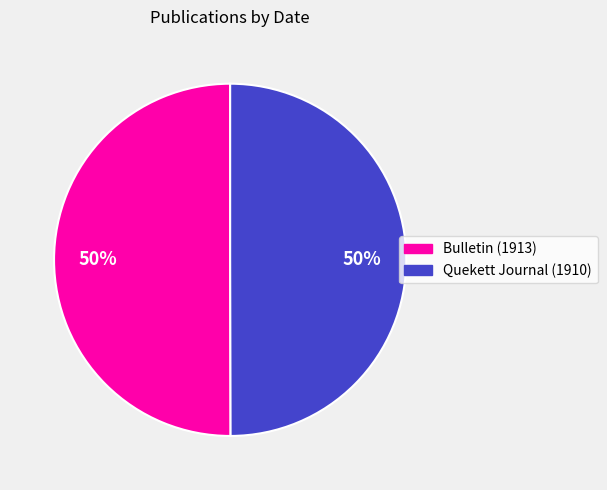

What percentage is the Quekett Journal (1910) slice, to the nearest percent?

50%